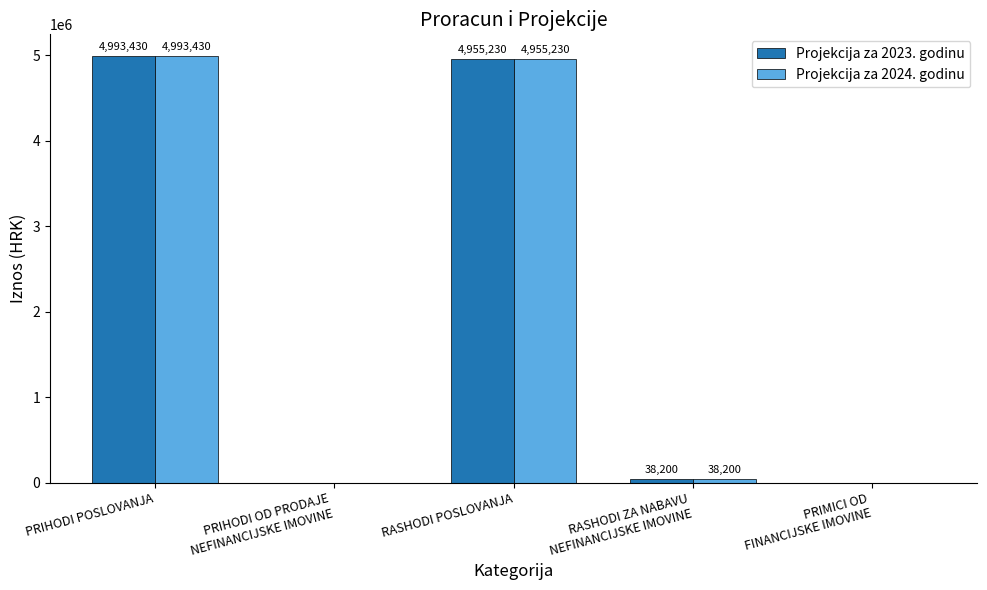

What is the approximate value of Projekcija za 2023. godinu at RASHODI POSLOVANJA, to the nearest 10?

4955230